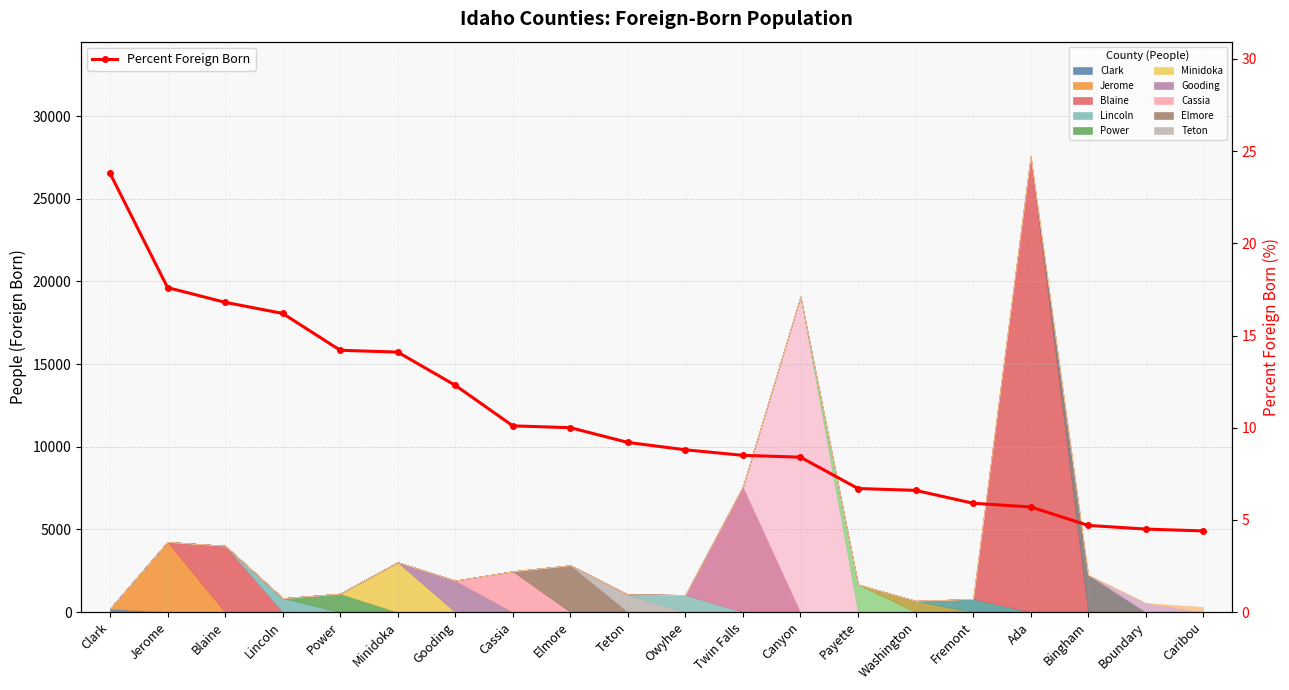

True or false: the data has more than 1 interior local peaks.

False